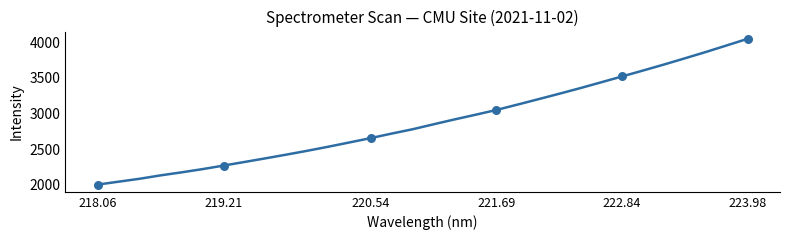

What is the maximum value shown in the chart?

4045.6